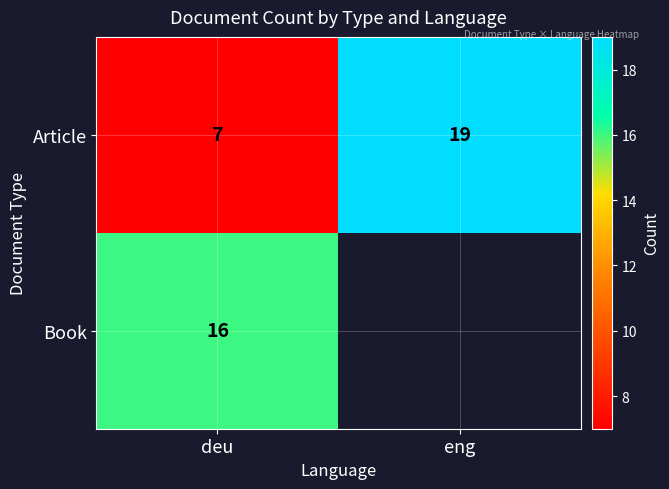

At deu, list the series in order from largest to smallest.

Book, Article